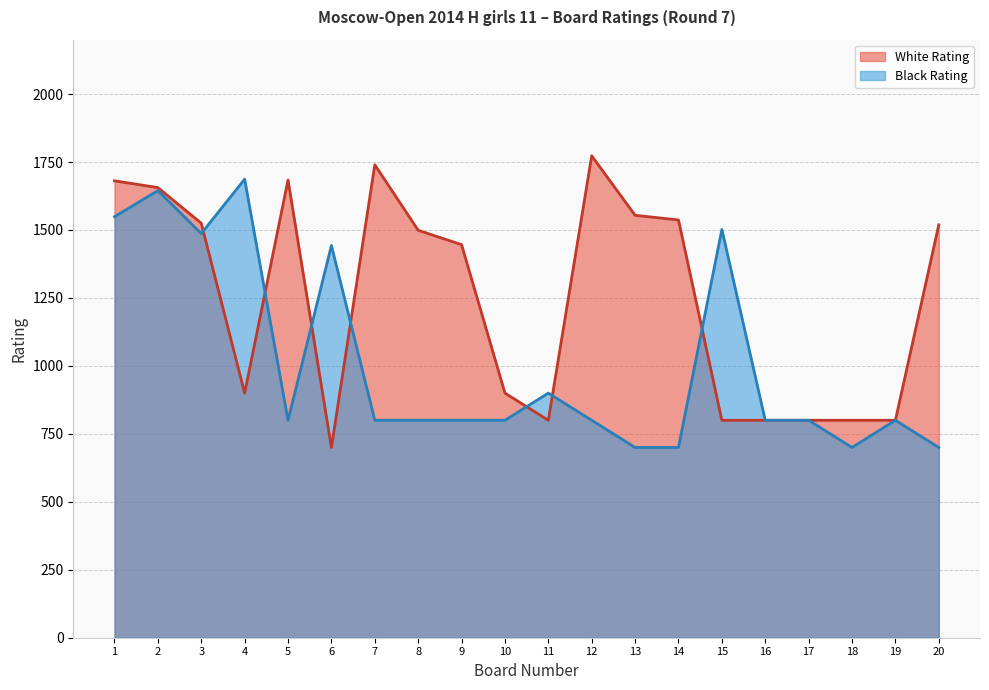

How many data points does each series have?

20